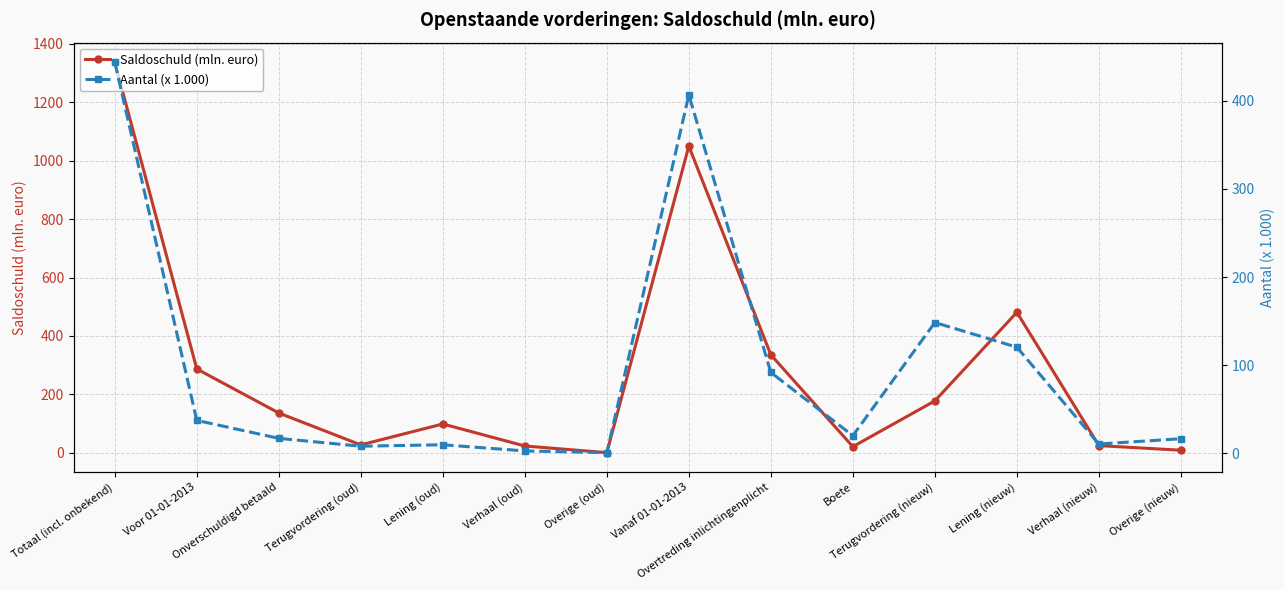

How many times do Saldoschuld (mln. euro) and Aantal (x 1.000) cross each other?

1